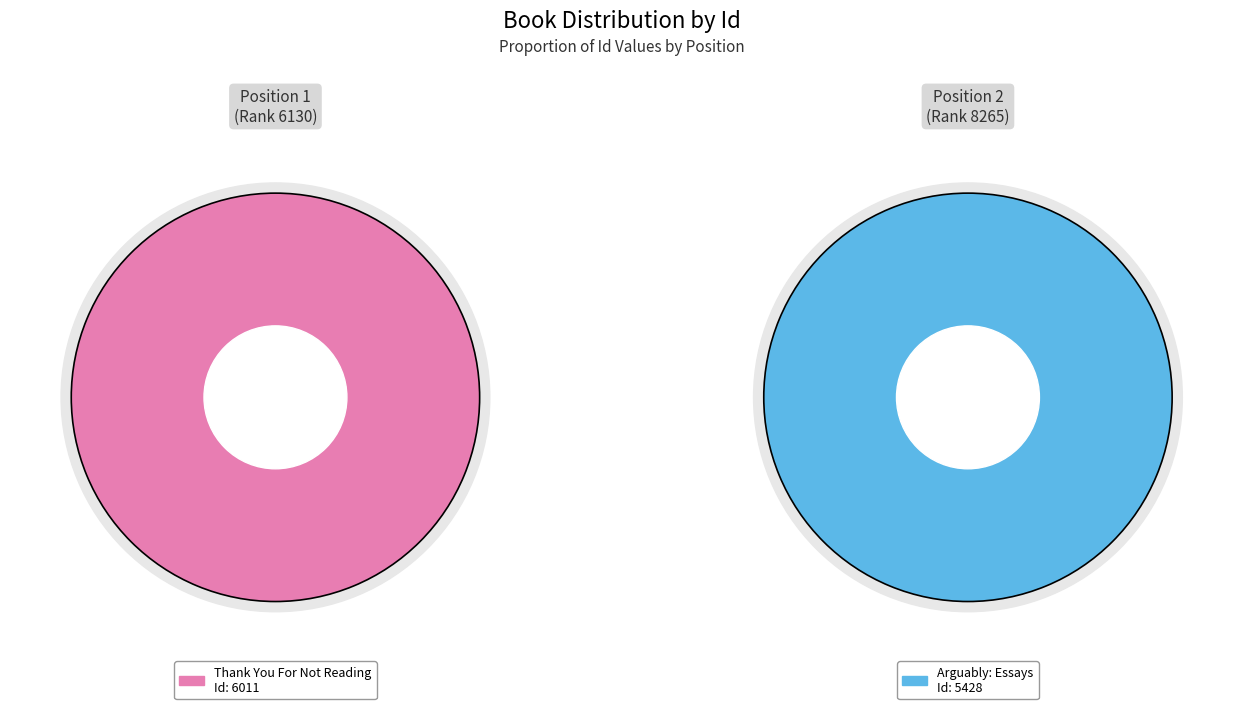

Which category accounts for the majority?

Thank You For Not Reading